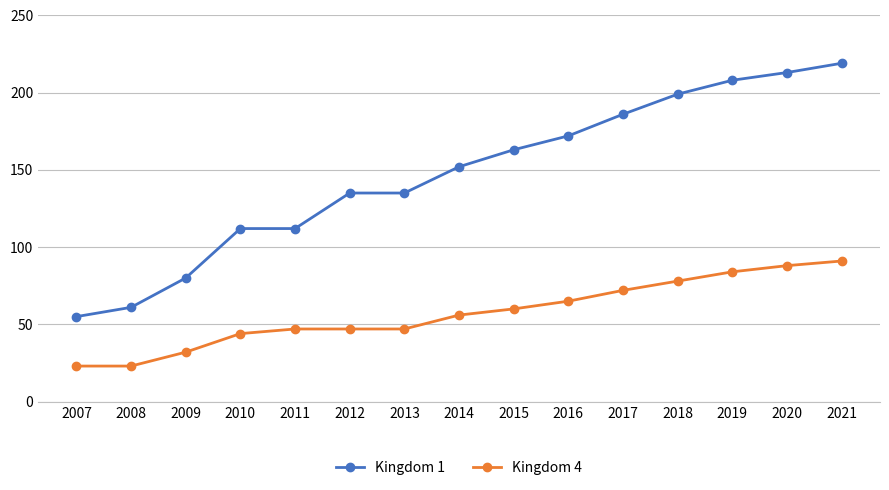

What is the sum of all Kingdom 4 values?

857